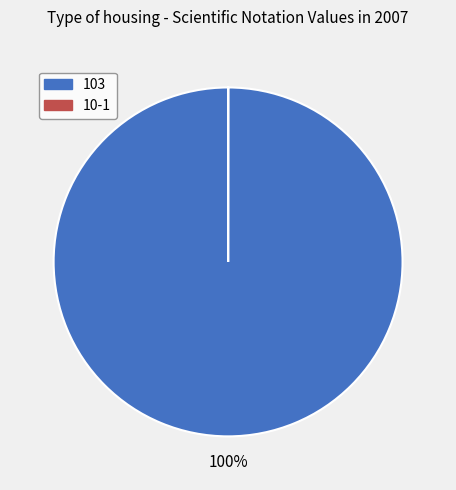

To the nearest percent, what percentage of the pie is 103?

100%